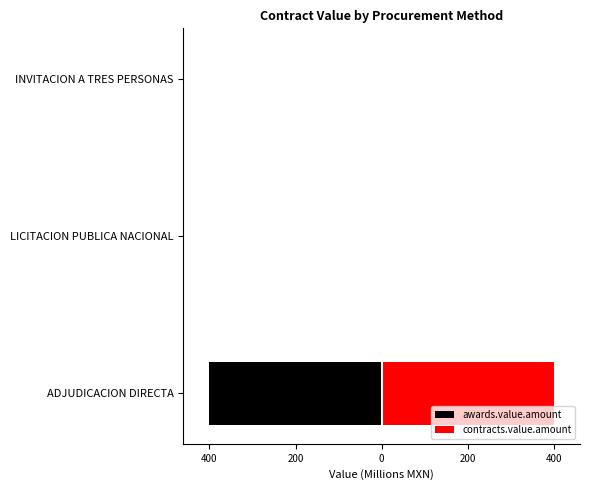

The value of awards.value.amount at ADJUDICACION DIRECTA is -654.8. True or false?

False